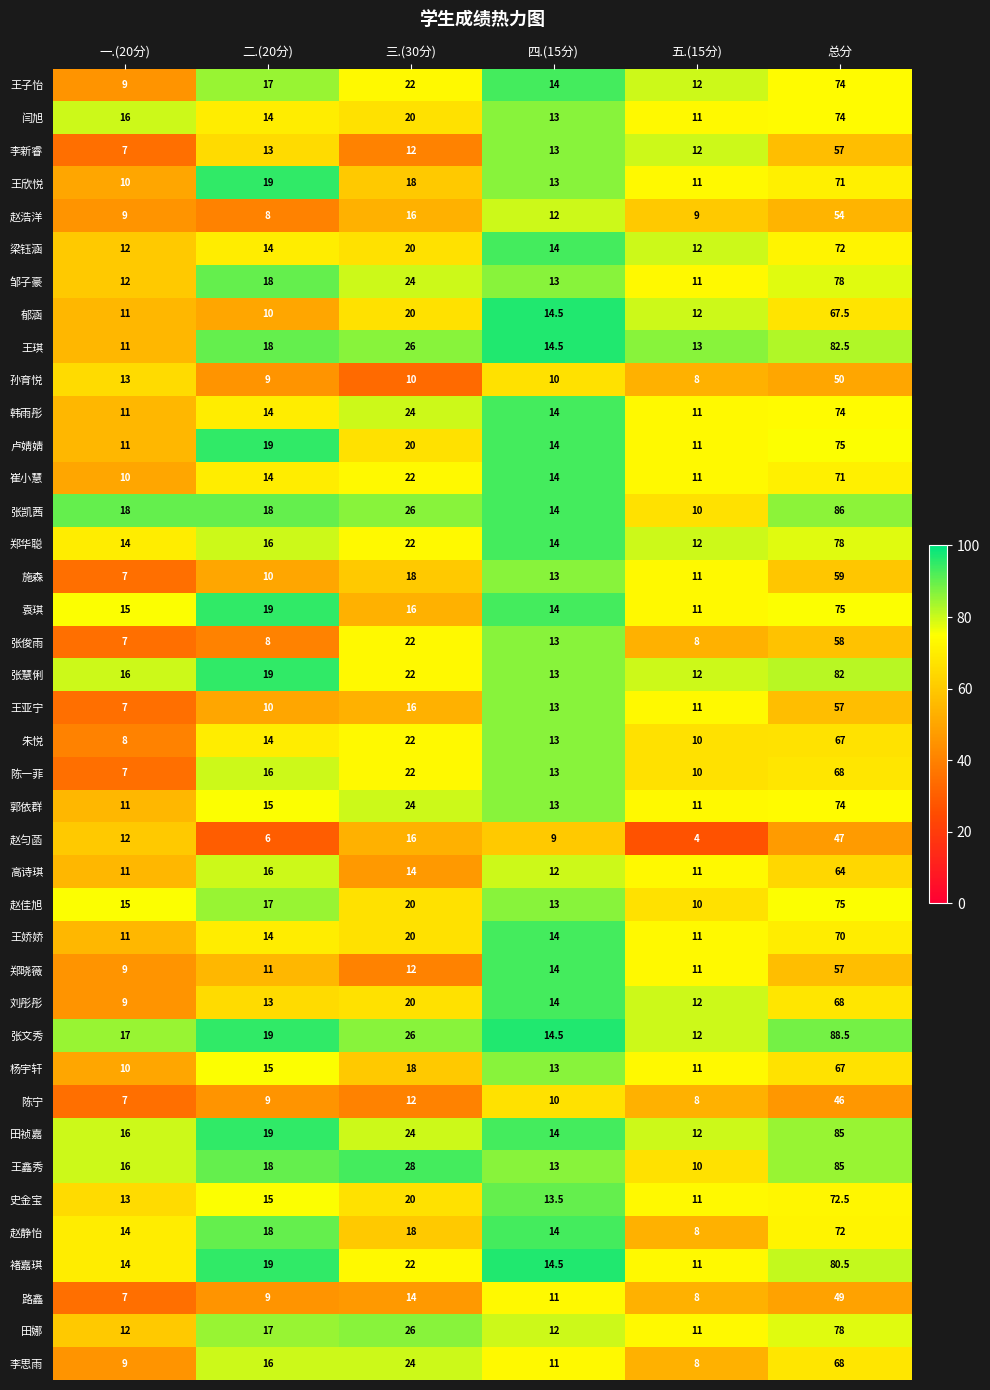

List the labels in order of 郁涵 value, smallest first.

二.(20分), 一.(20分), 五.(15分), 四.(15分), 三.(30分), 总分